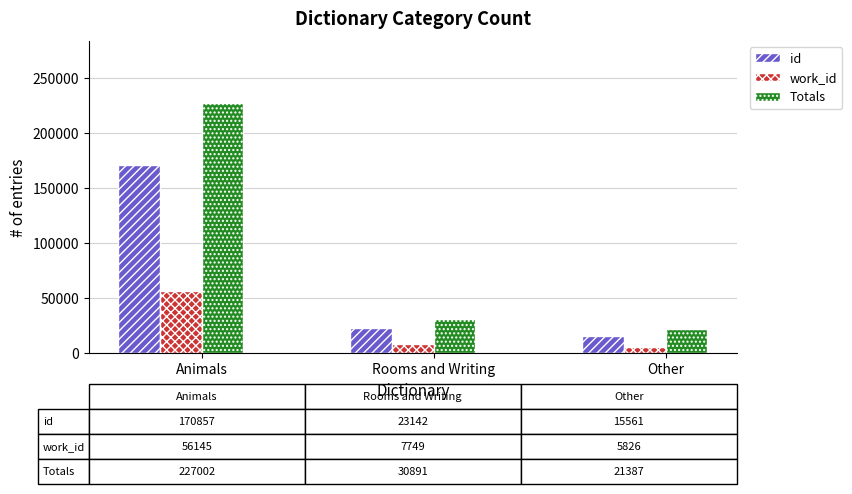

Which series has the widest spread of values?

Totals